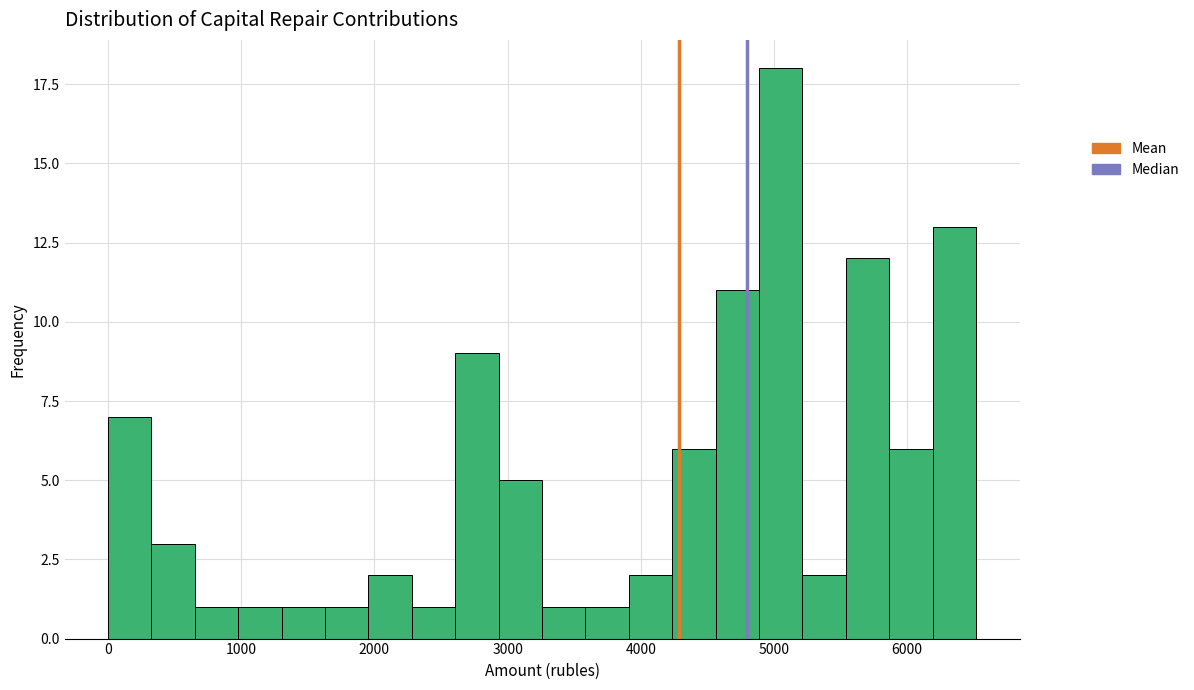

Around what value on the x-axis is the tallest bar? Give the approximate position of its centre, as read against the axis.

5100